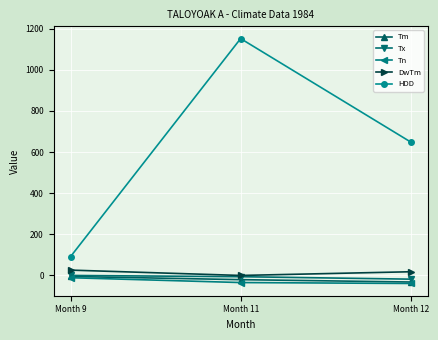

What is the total value across all series at Month 9?

101.6